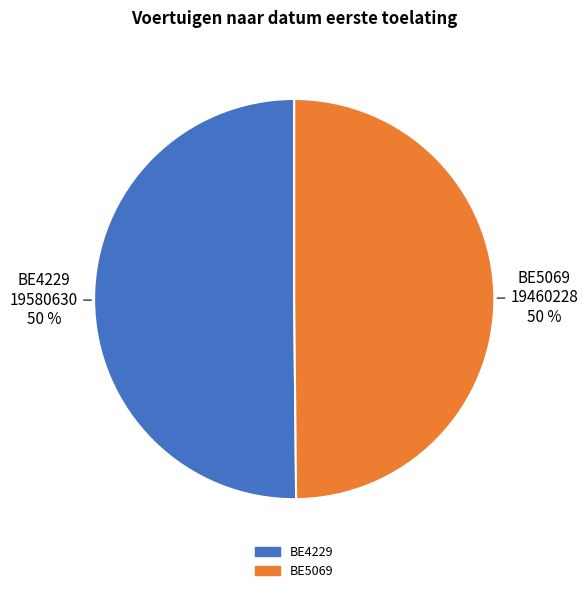

Do BE4229 and BE5069 together represent more than half of the pie?

Yes